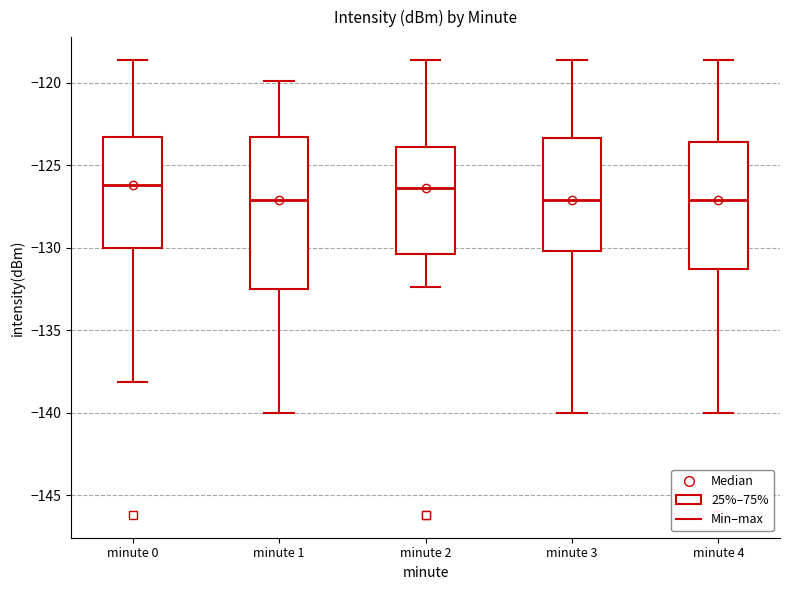

Where does the upper whisker of the box for minute 1 end on the y-axis? The values are not printed on the chart, so give them approximately, as read against the axis.

-120.0